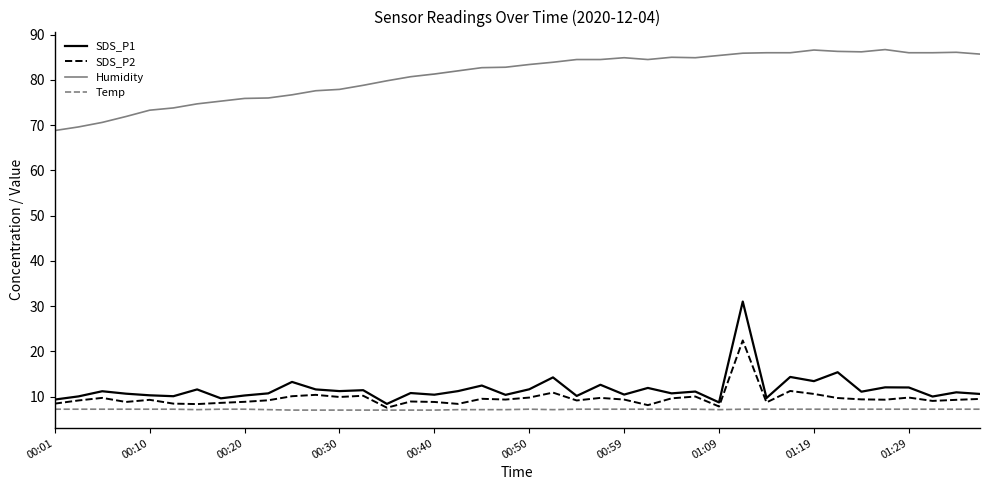

What is the minimum value for SDS_P2?

7.5